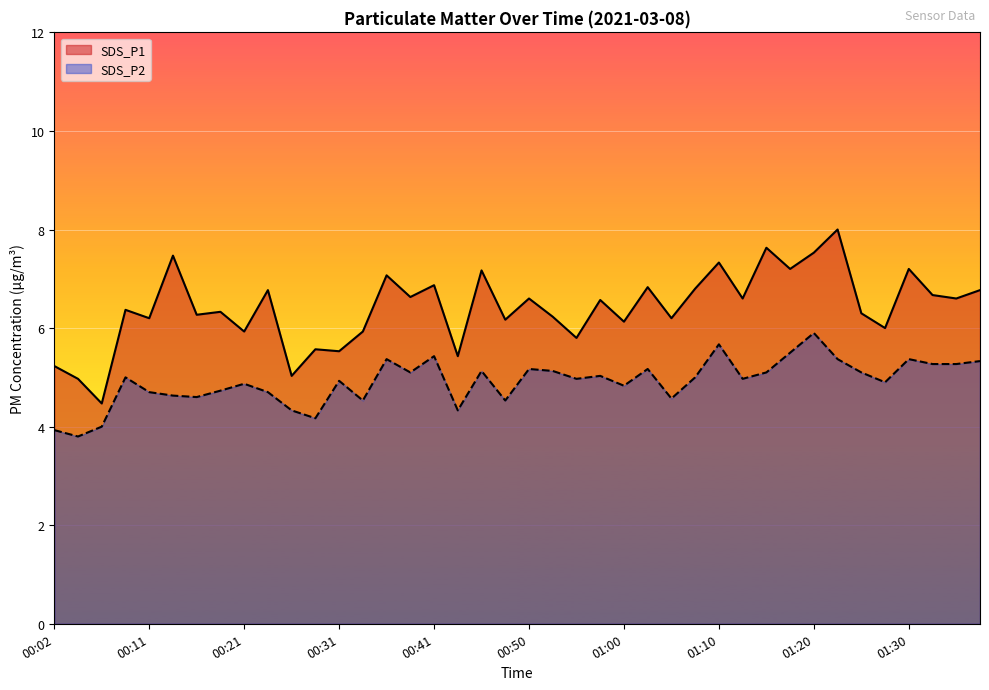

Which category has the lowest value across all series?

00:04